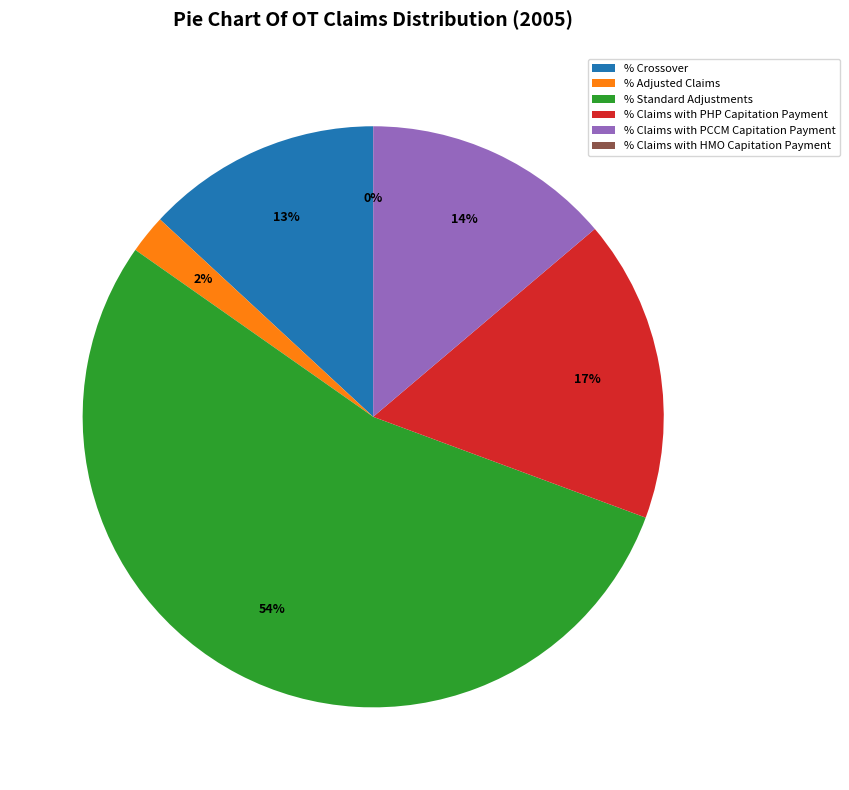

Combined, do % Adjusted Claims and % Standard Adjustments account for over 50%?

Yes